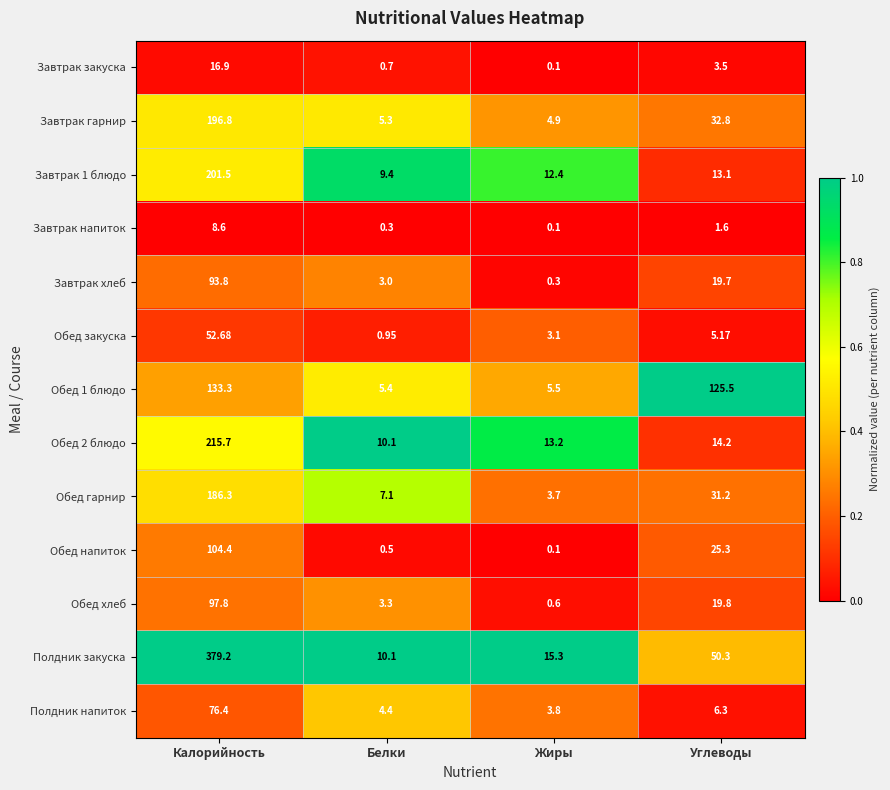

Which series has the widest spread of values?

Полдник закуска